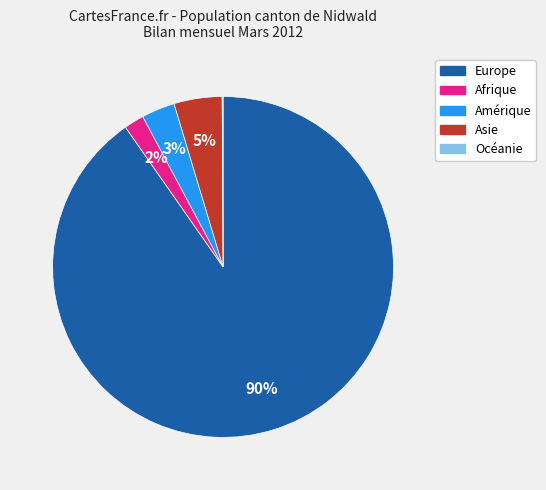

True or false: Afrique accounts for 2% of the total.

True